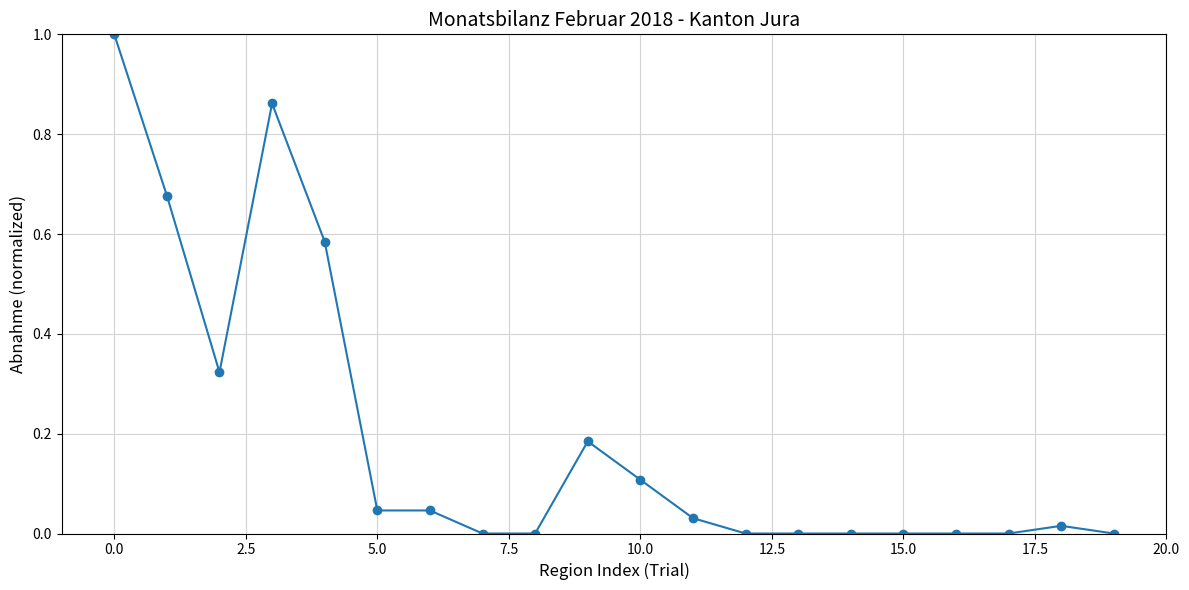

What is the greatest value displayed?

1.0